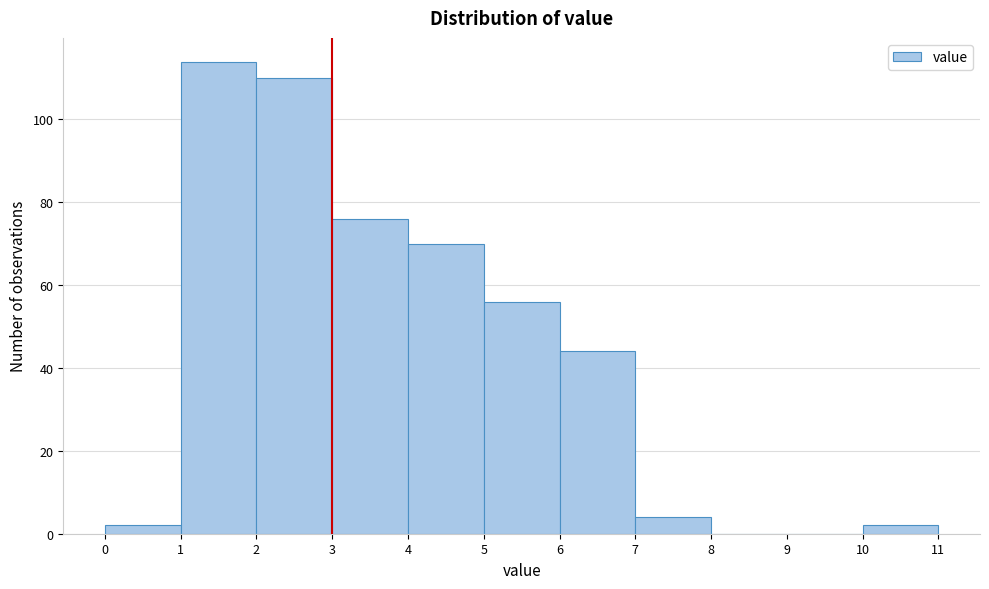

Over which range of the x-axis is the bar tallest?

1 to 2